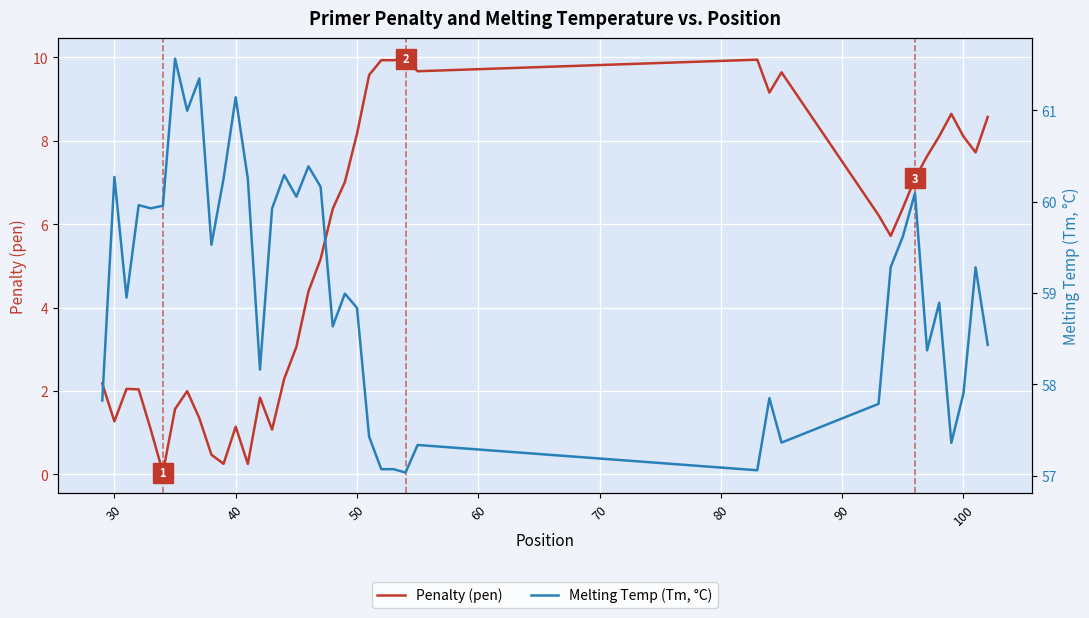

True or false: Penalty (pen) and Melting Temp (Tm, °C) cross at least once.

False